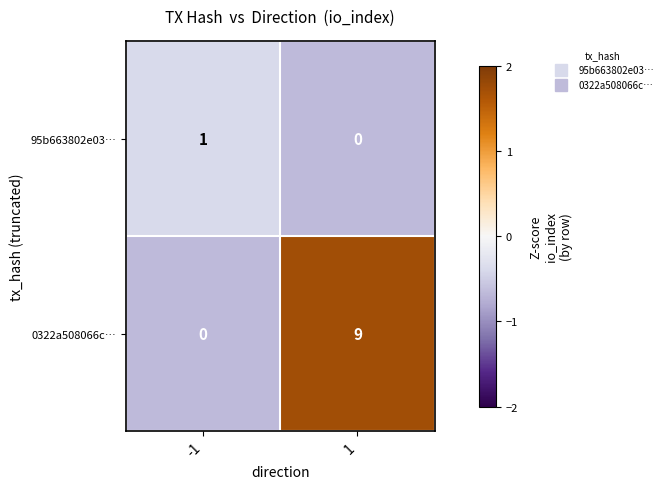

Rank the series at 1 from highest to lowest value.

0322a508066c…, 95b663802e03…